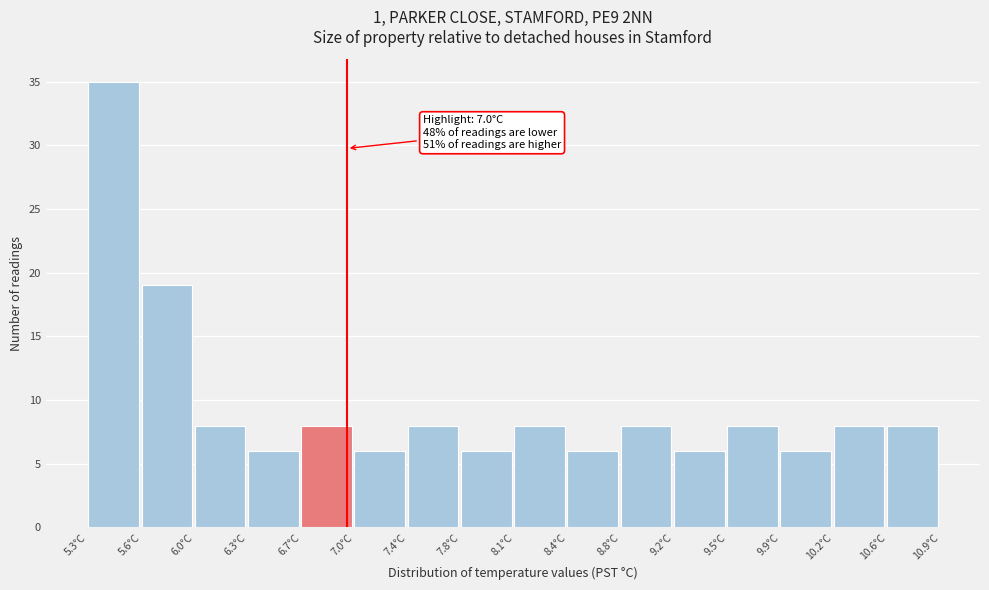

Over which range of the x-axis is the bar tallest?

5.30 to 5.65